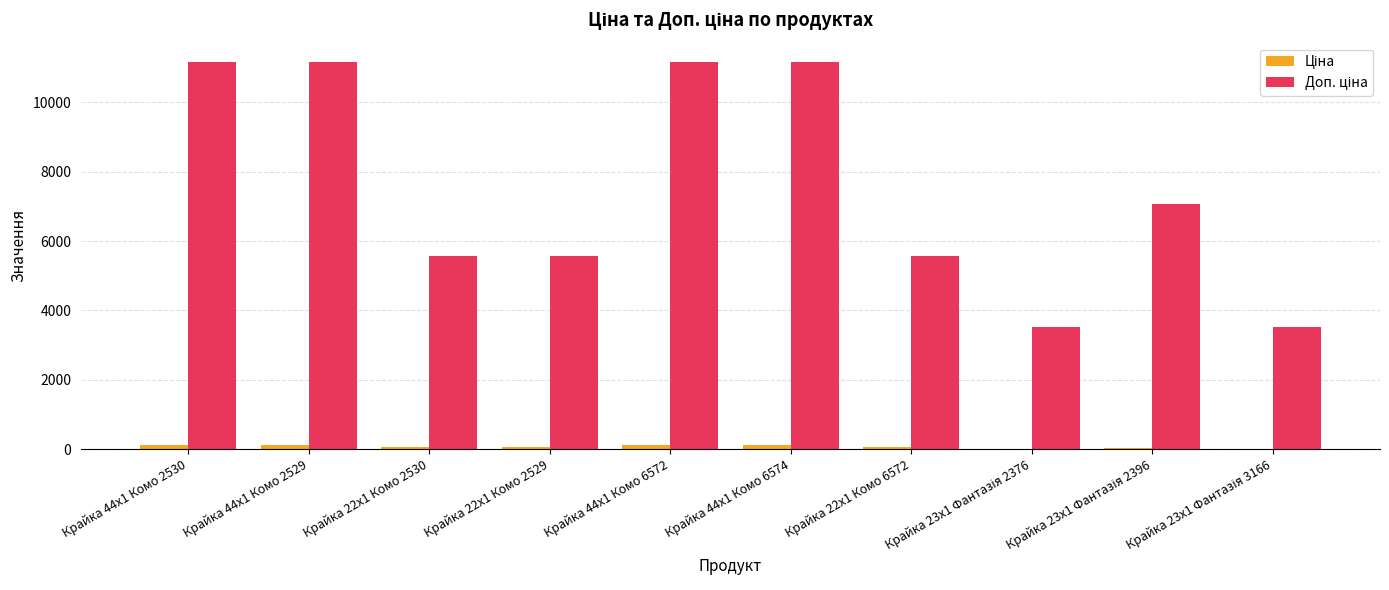

What is the greatest value displayed?

11169.0